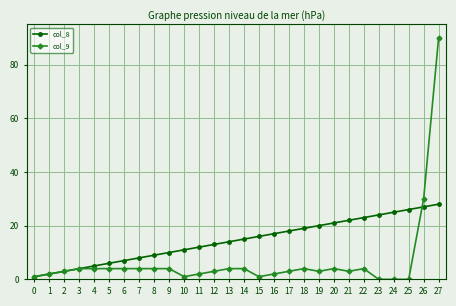

True or false: col_9 has a value of 1 at 10.

True